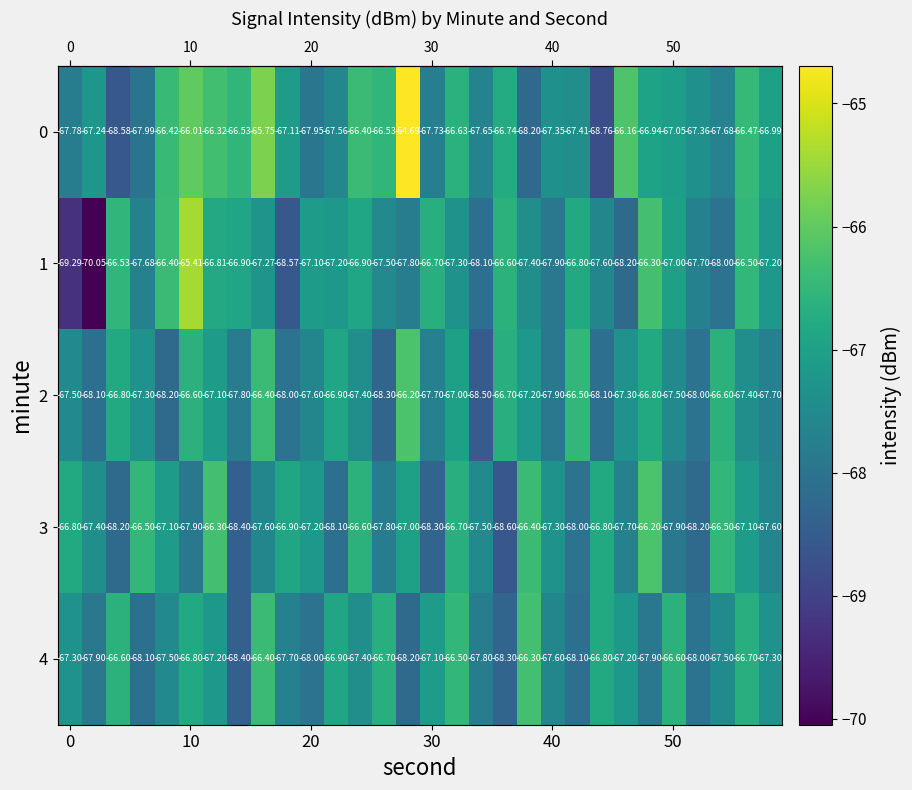

At how many categories does at least one series exceed -68?

30